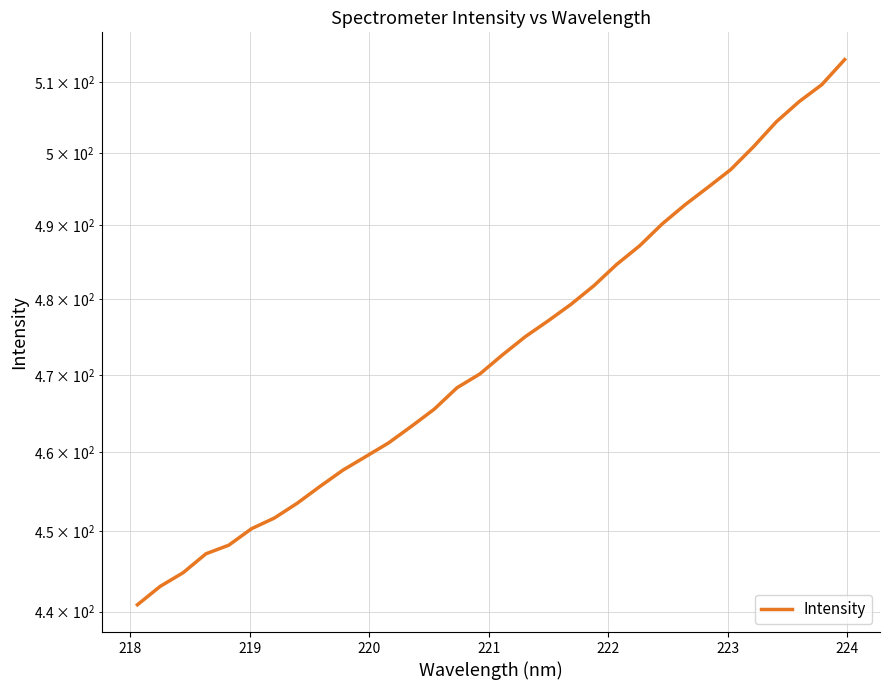

True or false: the data shows 839.1 at 31.

False